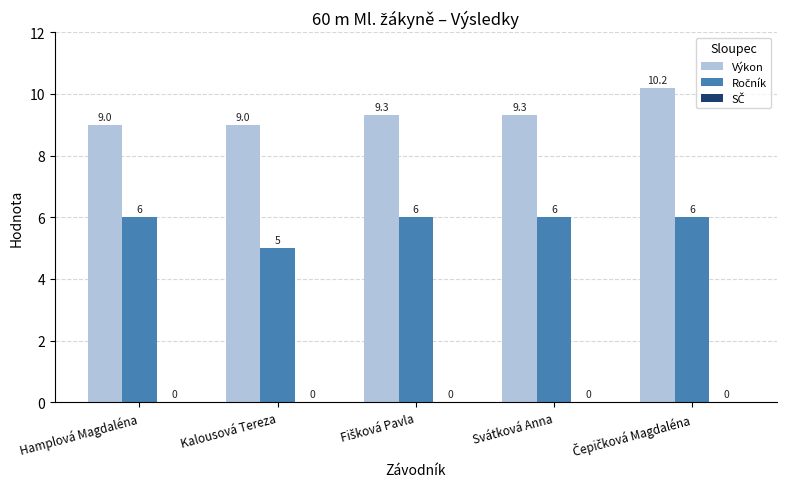

What is the approximate value of Výkon at Svátková Anna?

9.3